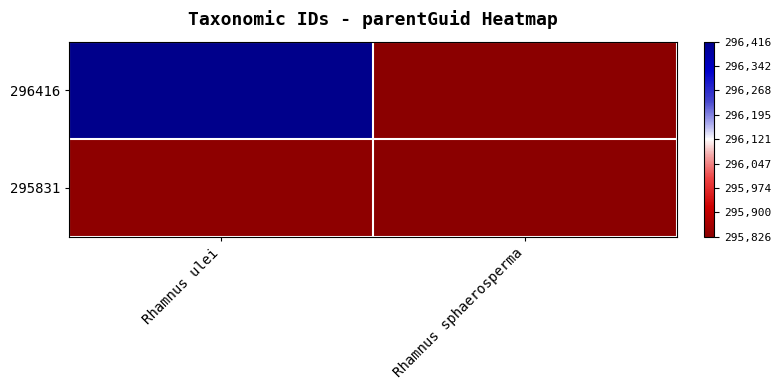

Between Rhamnus ulei and Rhamnus sphaerosperma, which is larger?

Rhamnus ulei